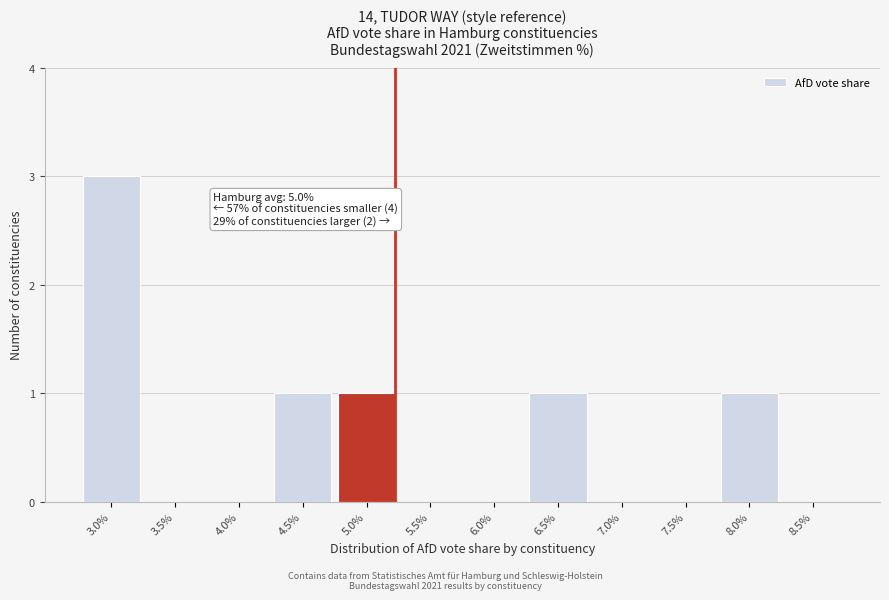

Reading right to left, extract all data points from this chart.

8.5%=0	8.0%=1	7.5%=0	7.0%=0	6.5%=1	6.0%=0	5.5%=0	5.0%=1	4.5%=1	4.0%=0	3.5%=0	3.0%=3